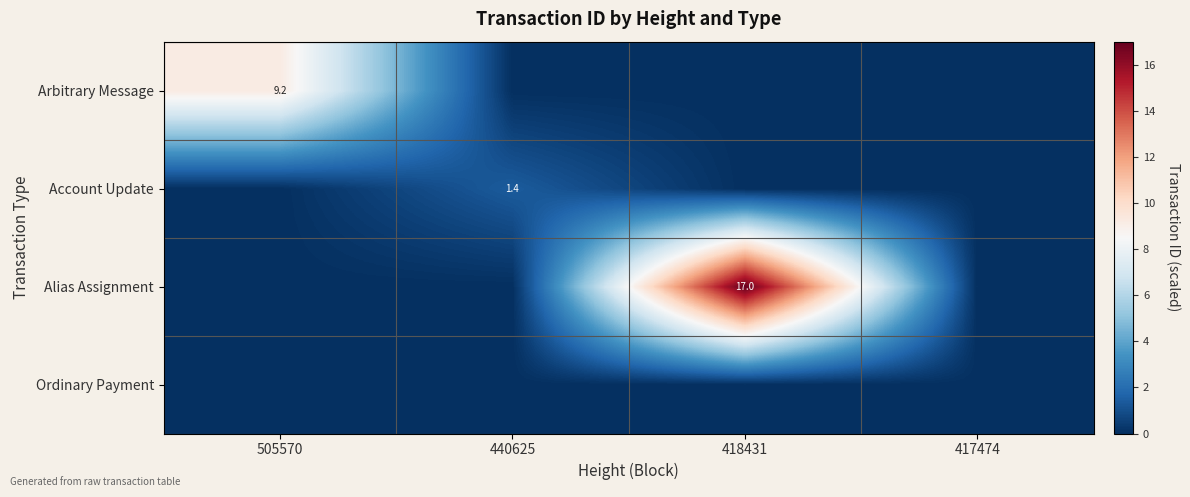

Rank the series at 418431 from highest to lowest value.

Alias Assignment, Arbitrary Message, Account Update, Ordinary Payment